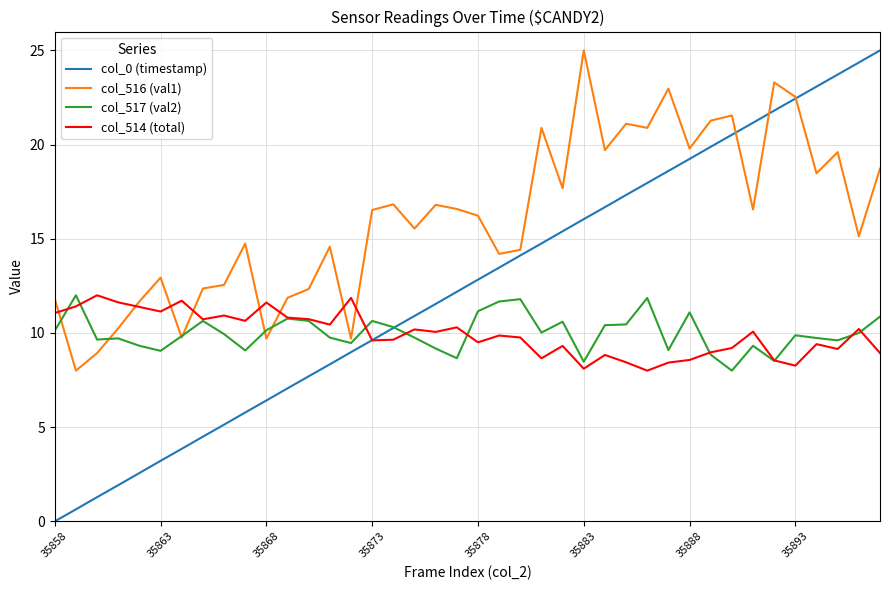

How many positive values does the col_0 (timestamp) series have?

39